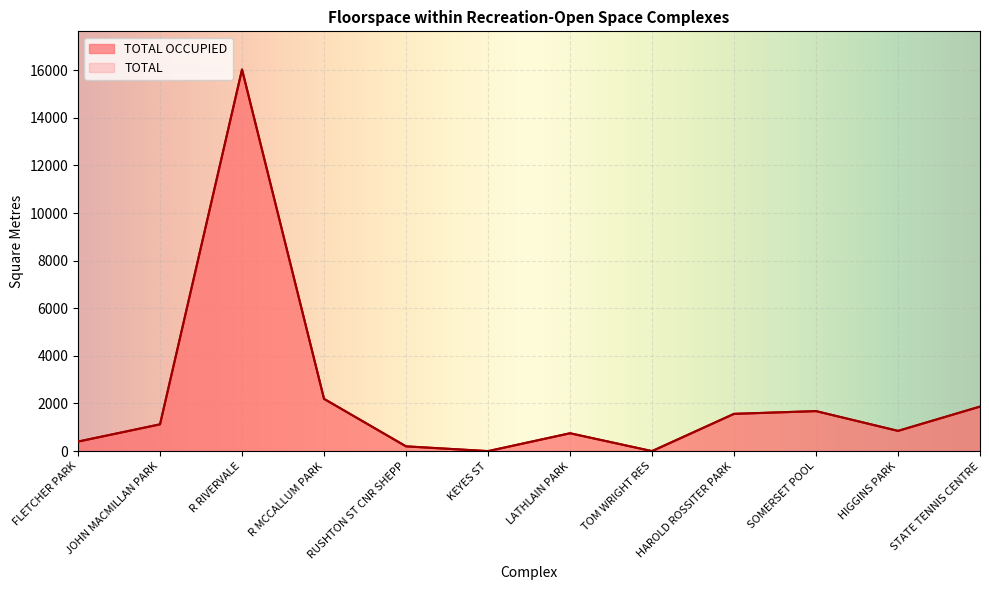

True or false: TOTAL and TOTAL OCCUPIED cross at least once.

False